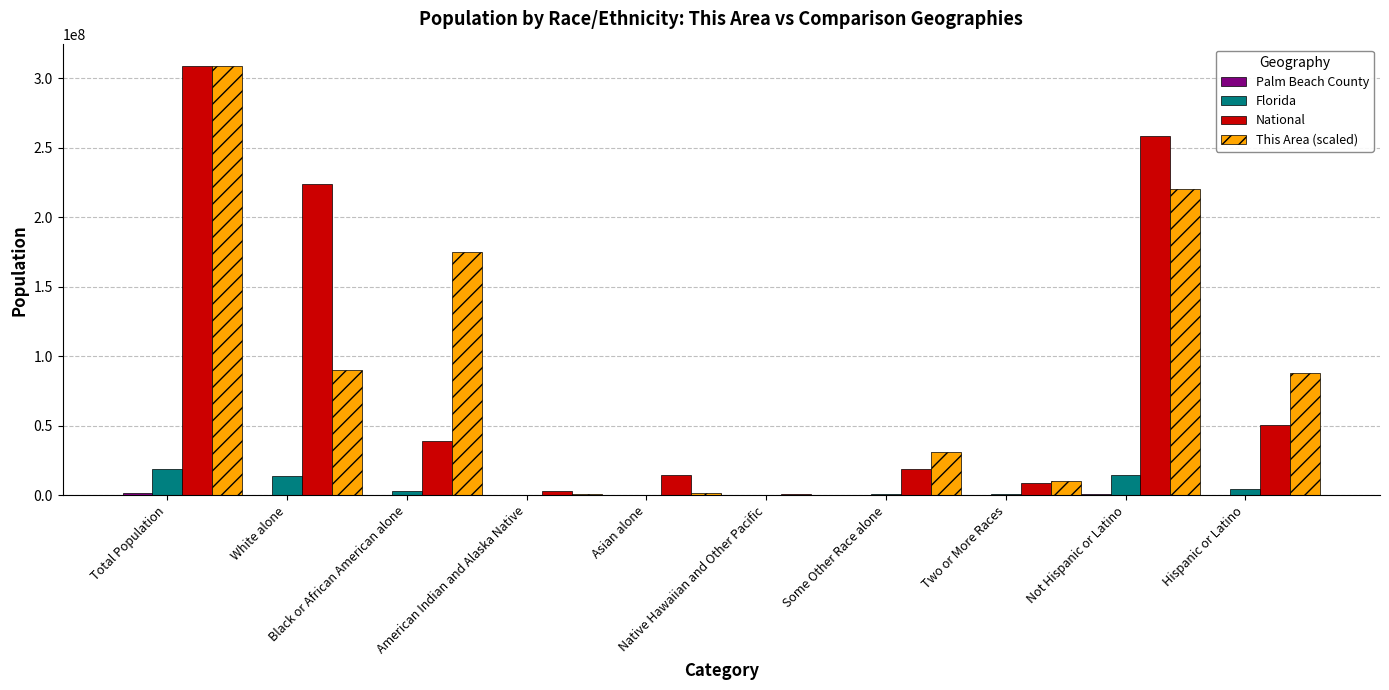

How many groups of bars are there?

10